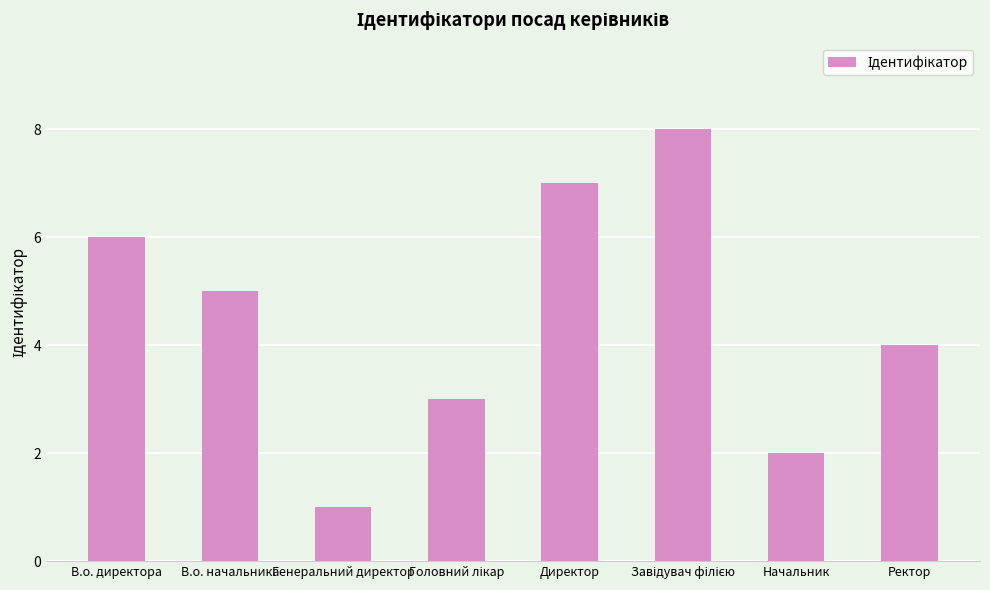

How many values are below 5?

4